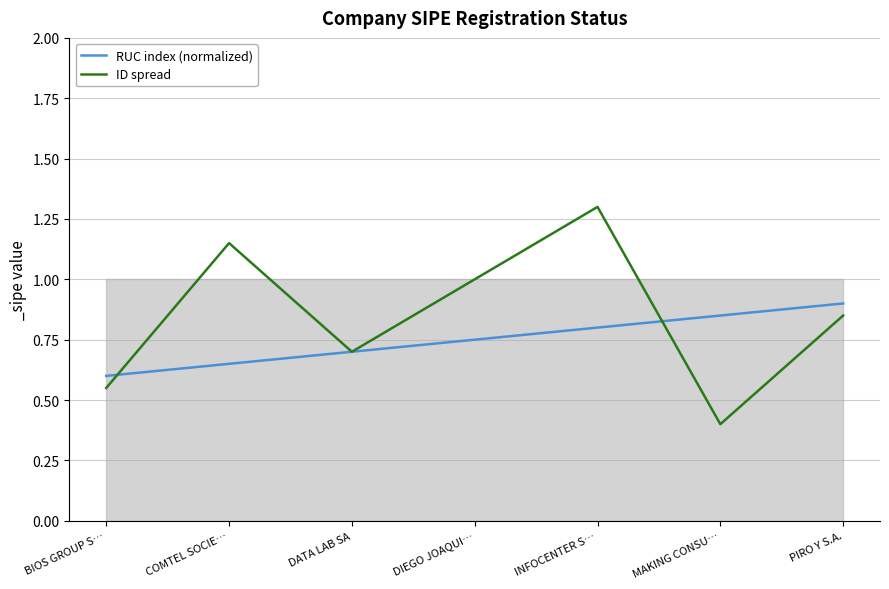

How many lines are shown in the chart?

2